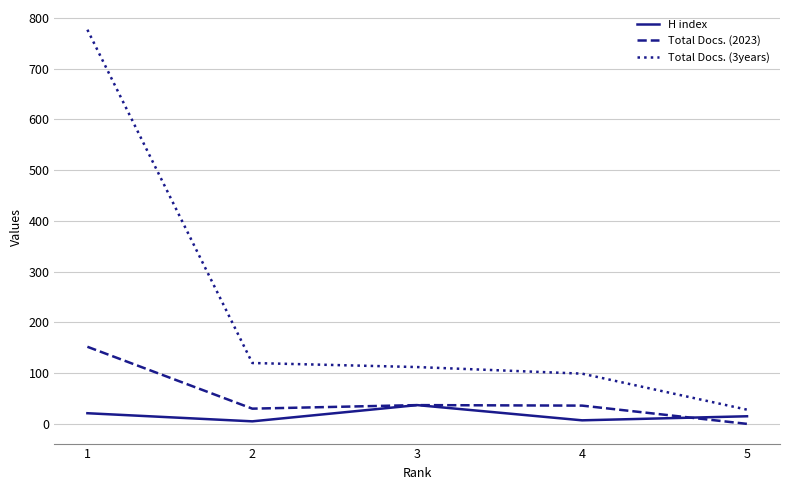

The value of H index at 1 is 21. True or false?

True